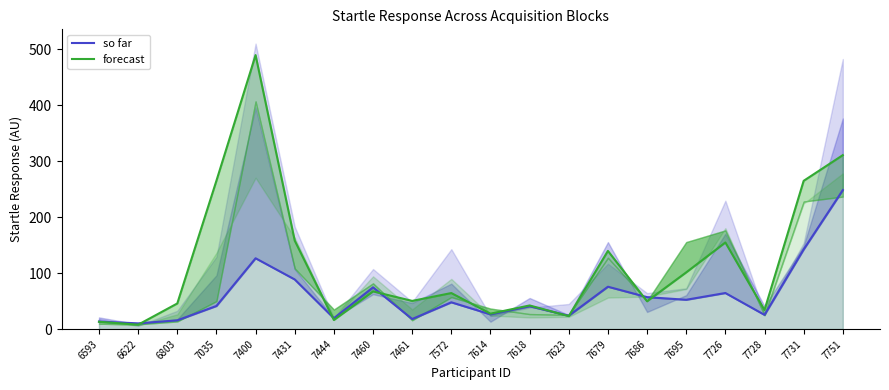

Reading left to right, what are all the values shown in this chart?

baseline_st_aq: 6593=13.4	6622=10.3	6803=15.7	7035=41.4	7400=126.6	7431=88.8	7444=19.4	7460=74.7	7461=18.0	7572=47.9	7614=26.4	7618=40.8	7623=24.0	7679=75.8	7686=57.1	7695=52.4	7726=64.5	7728=25.4	7731=142.5	7751=248.5
ACQ CS+ BL2: 6593=13.1	6622=7.9	6803=45.8	7035=265.4	7400=489.9	7431=158.2	7444=16.2	7460=67.4	7461=50.4	7572=64.4	7614=27.6	7618=42.3	7623=23.2	7679=139.8	7686=49.8	7695=101.4	7726=154.9	7728=34.1	7731=265.1	7751=311.0